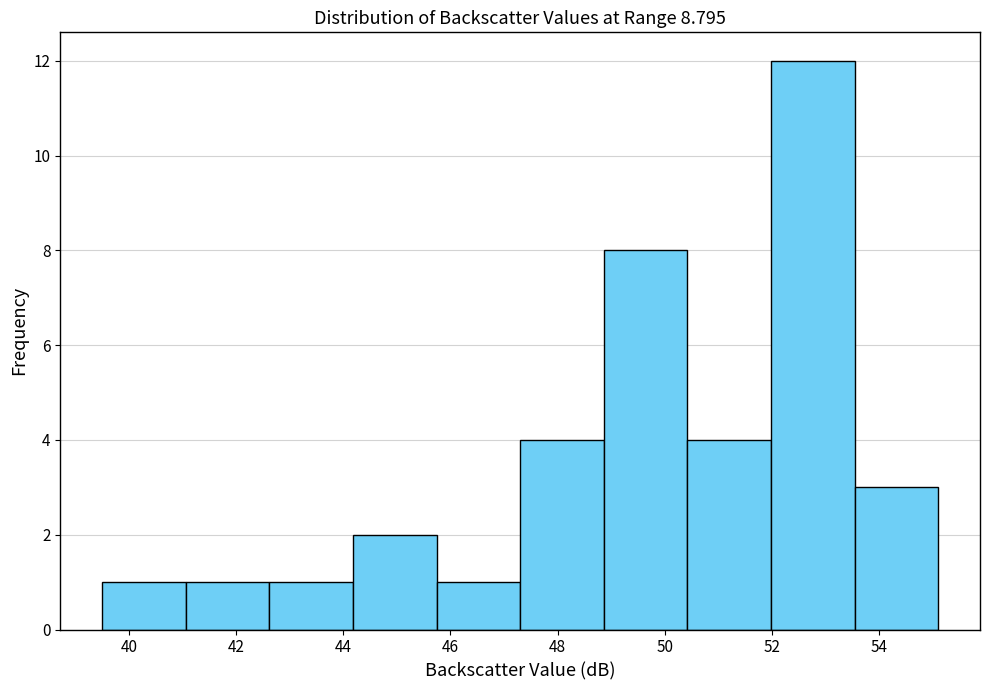

Reading left to right, transcribe this chart: for each bar, give the range it covers on the x-axis and its height. Neither the bar edges nor the heights are printed on the chart, so give them approximately, as read against the axes.

39.50 to 41.06: 1
41.06 to 42.62: 1
42.62 to 44.18: 1
44.18 to 45.74: 2
45.74 to 47.30: 1
47.30 to 48.86: 4
48.86 to 50.42: 8
50.42 to 51.98: 4
51.98 to 53.54: 12
53.54 to 55.10: 3